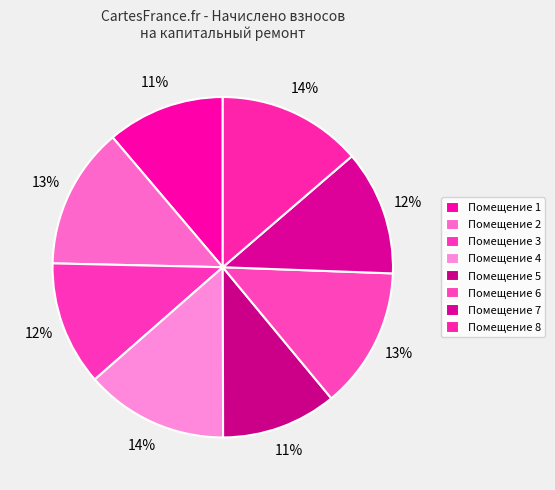

What is the smallest slice in the pie chart?

5